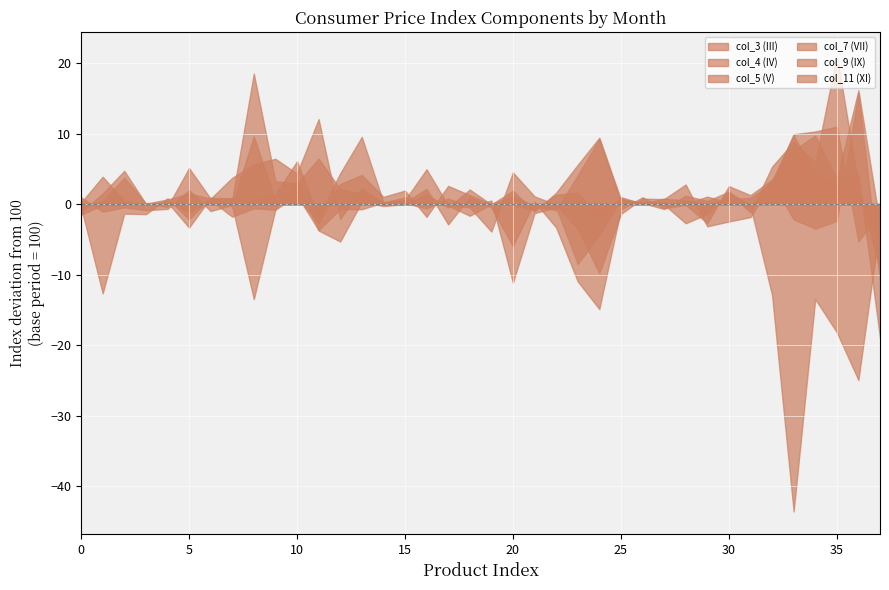

Which label corresponds to the smallest value in the chart?

33